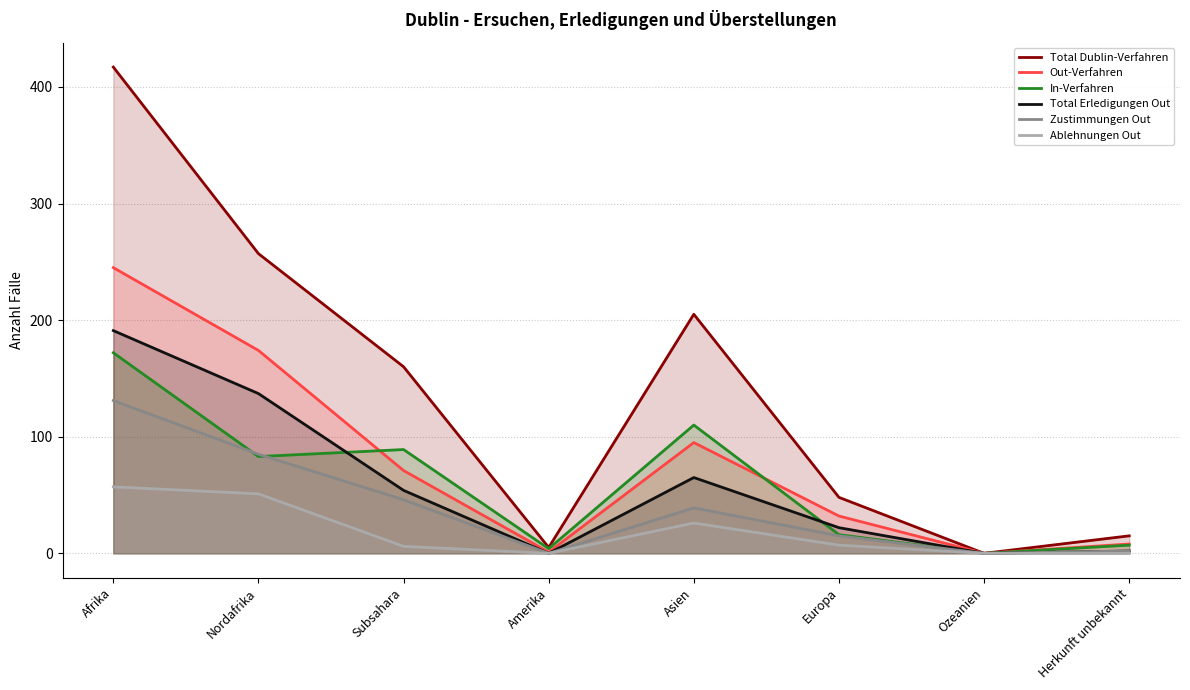

True or false: Out-Verfahren has more than 0 points higher than both neighbors.

True